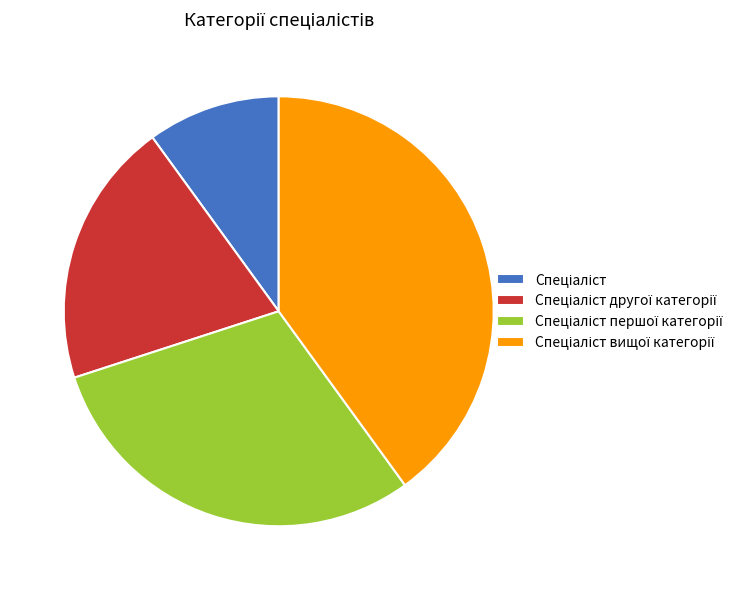

Is there any slice that represents more than half of the pie?

No